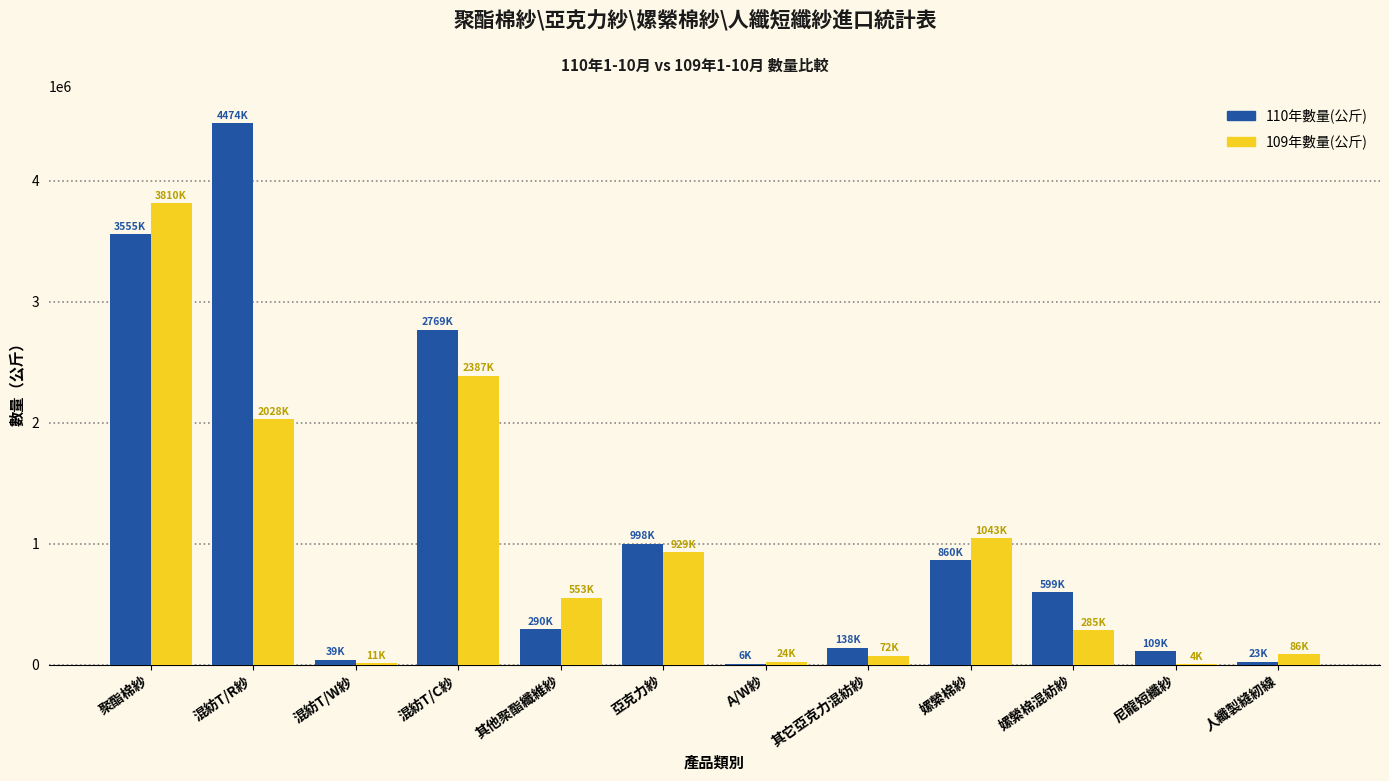

At which category is the sum across all series the highest?

聚酯棉紗